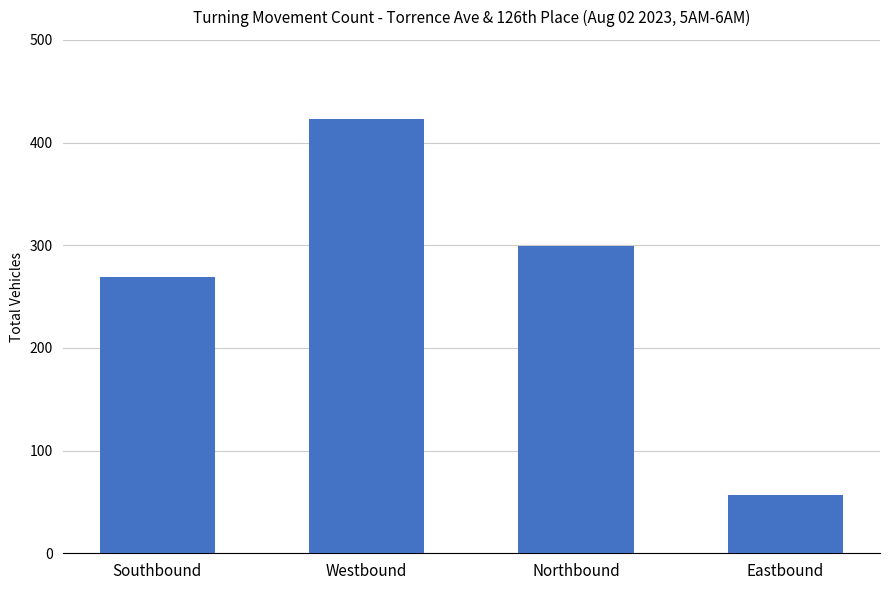

What is the minimum value shown in the chart?

57